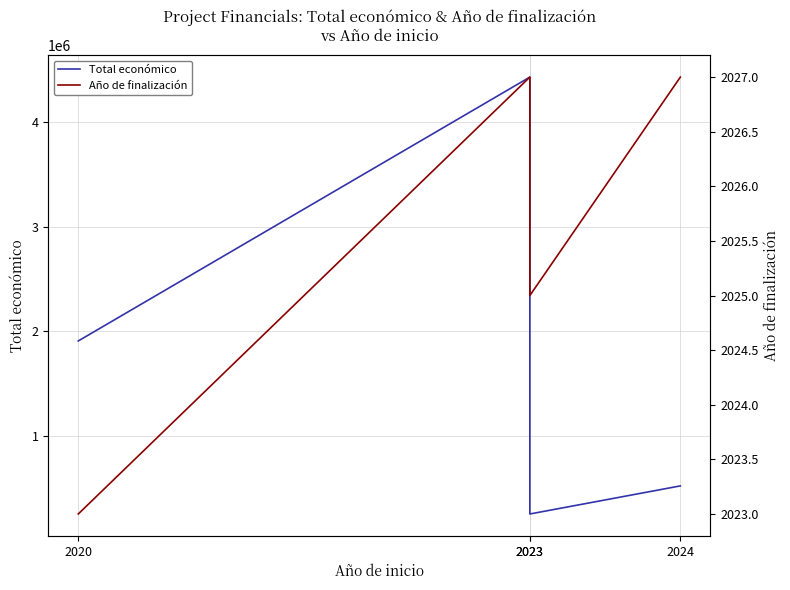

In Año de finalización, how many points are lower than both neighbors (excluding endpoints)?

1